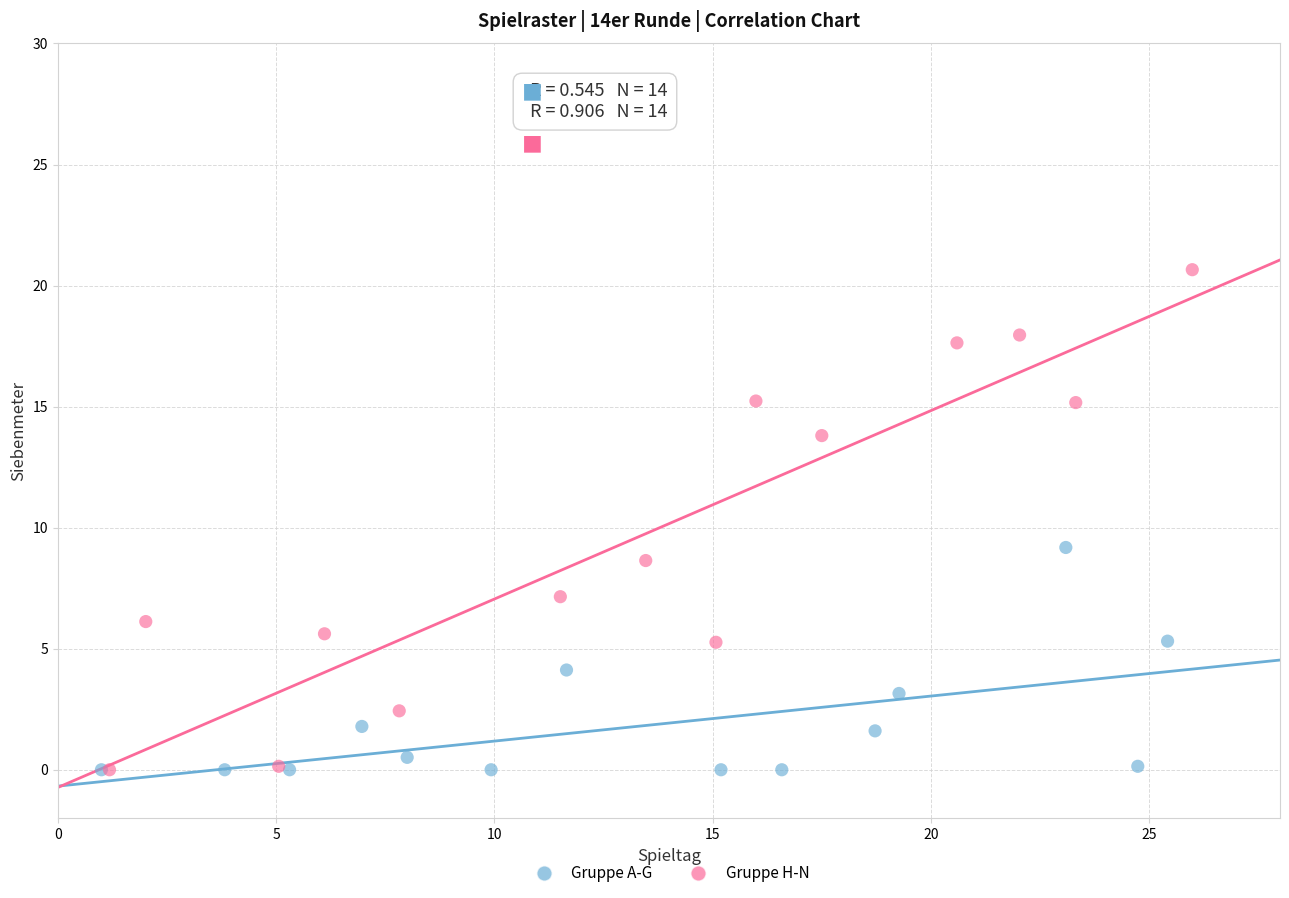

Which series contains the highest Y value?

Gruppe H-N